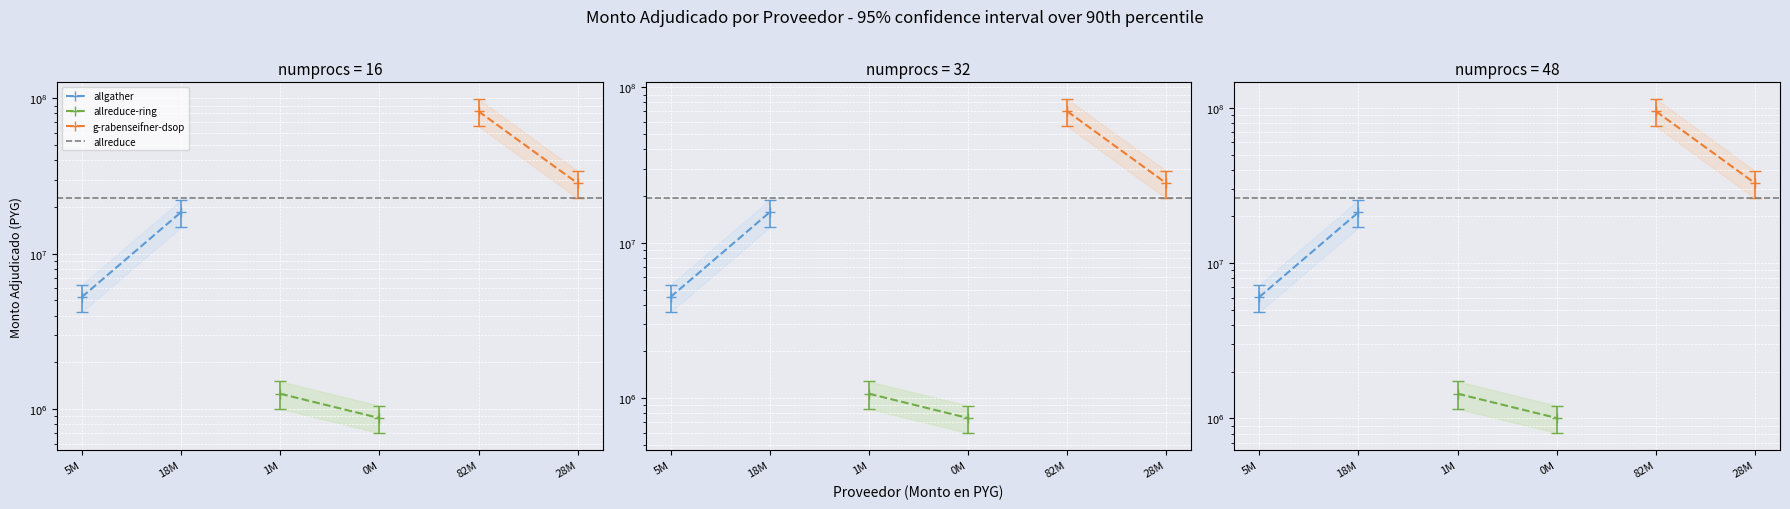

Rank the series by their maximum value, from lowest to highest.

allreduce-ring, allgather, allreduce, g-rabenseifner-dsop